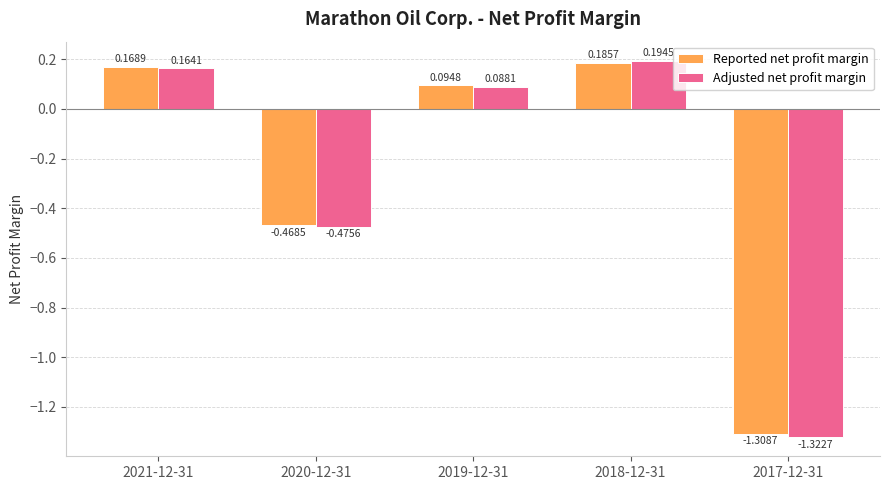

Rank the categories by Reported net profit margin value from lowest to highest.

2017-12-31, 2020-12-31, 2019-12-31, 2021-12-31, 2018-12-31